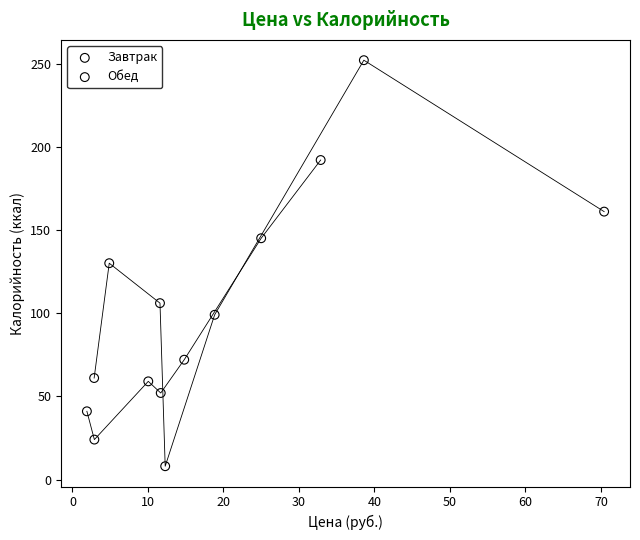

Which series reaches the minimum Y coordinate?

Обед